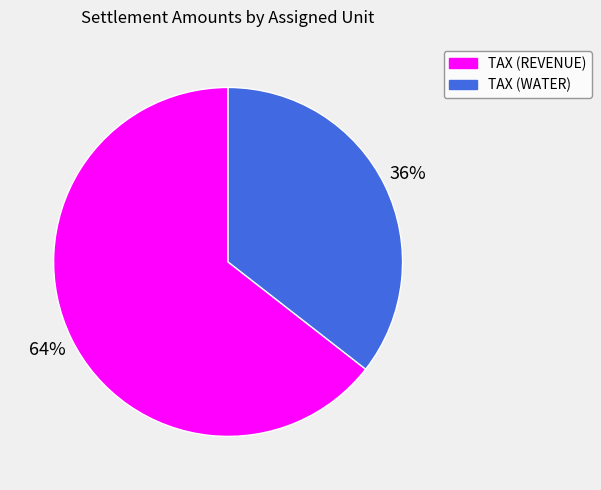

Count the number of slices in the pie.

2